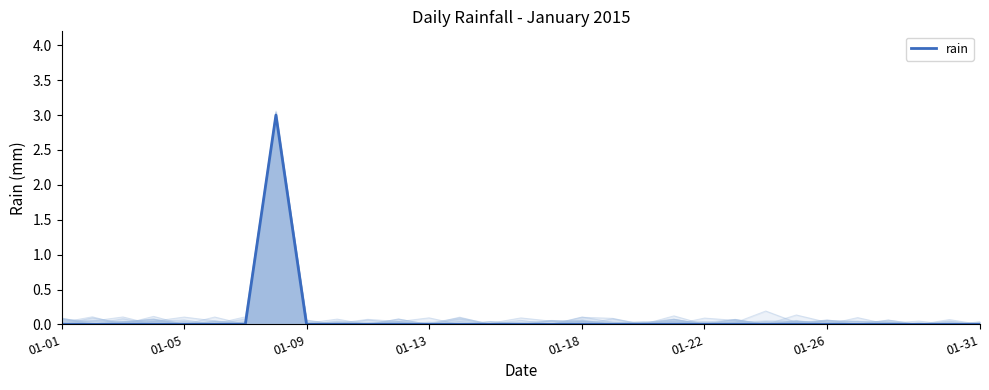

At which label is the value closest to 1?

01-01